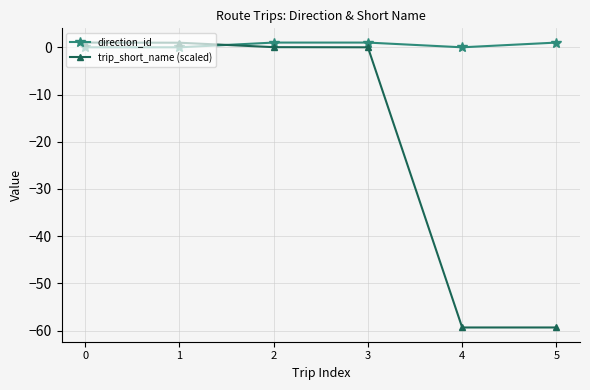

True or false: direction_id and trip_short_name (scaled) cross at least once.

True